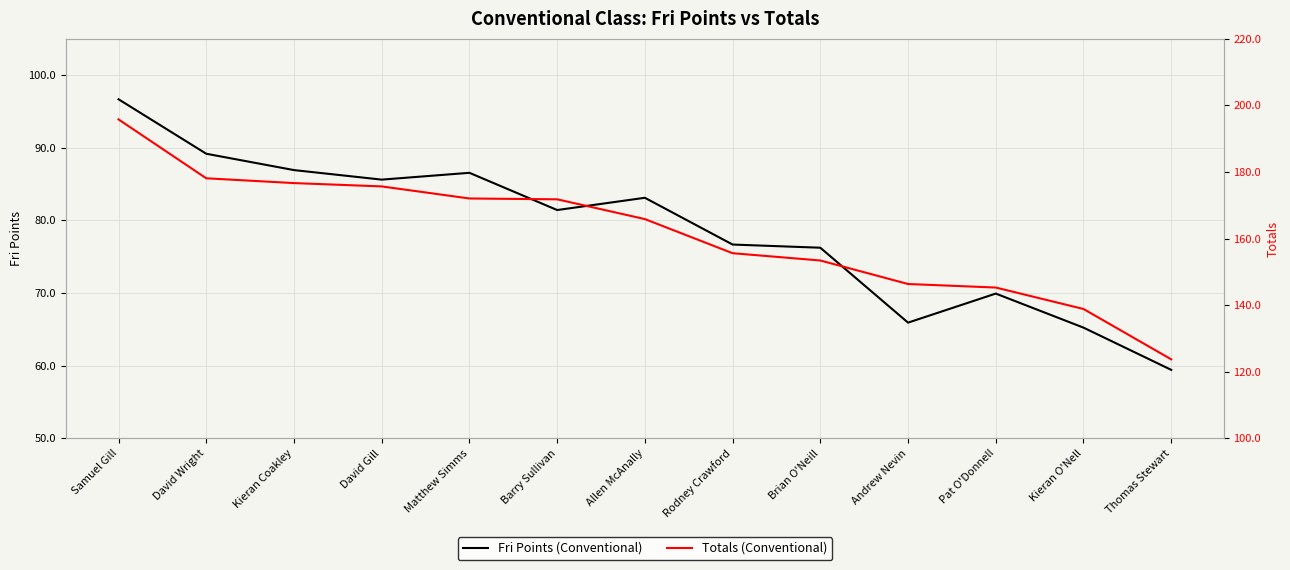

Does the chart display data point markers on the line(s)?

No